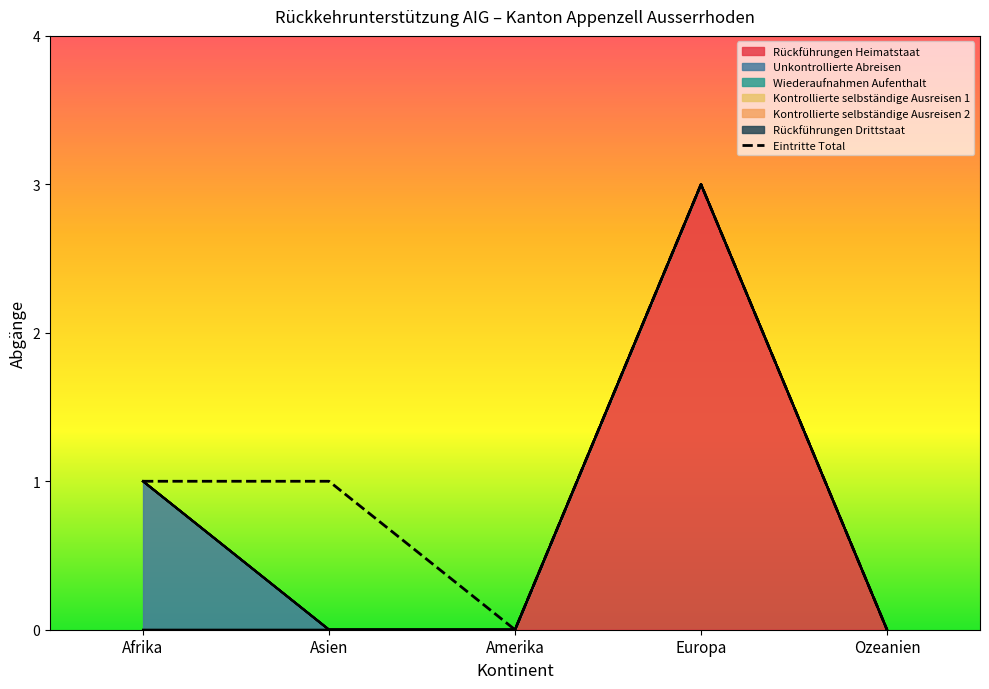

Reading left to right, list all the values displayed in this chart.

Afrika=1	Asien=1	Amerika=0	Europa=3	Ozeanien=0